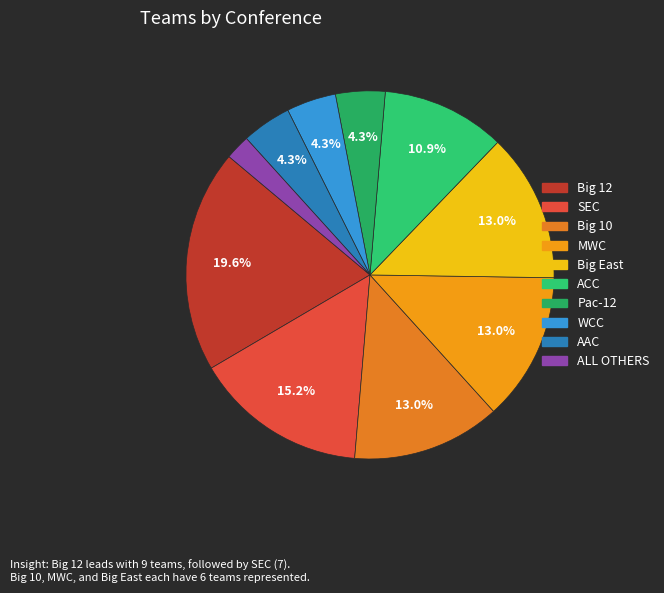

The Pac-12 slice represents 18% of the pie. True or false?

False